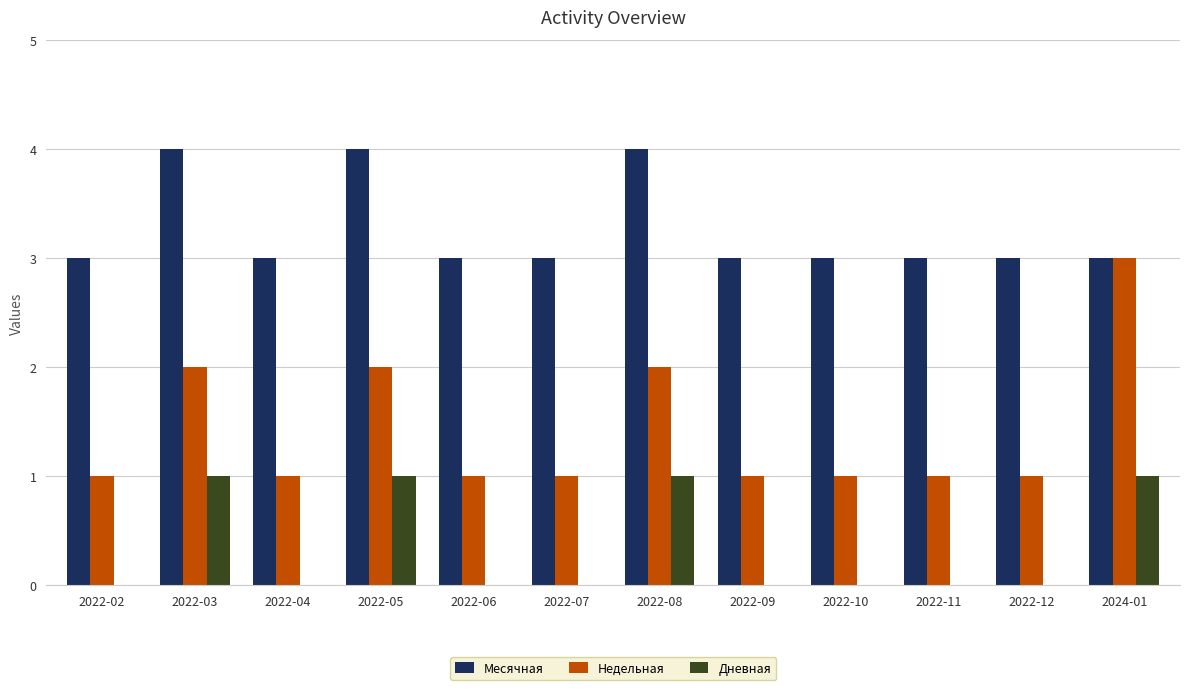

Reading left to right, list all the values displayed in this chart.

Месячная: 2022-02=3	2022-03=4	2022-04=3	2022-05=4	2022-06=3	2022-07=3	2022-08=4	2022-09=3	2022-10=3	2022-11=3	2022-12=3	2024-01=3
Недельная: 2022-02=1	2022-03=2	2022-04=1	2022-05=2	2022-06=1	2022-07=1	2022-08=2	2022-09=1	2022-10=1	2022-11=1	2022-12=1	2024-01=3
Дневная: 2022-02=0	2022-03=1	2022-04=0	2022-05=1	2022-06=0	2022-07=0	2022-08=1	2022-09=0	2022-10=0	2022-11=0	2022-12=0	2024-01=1